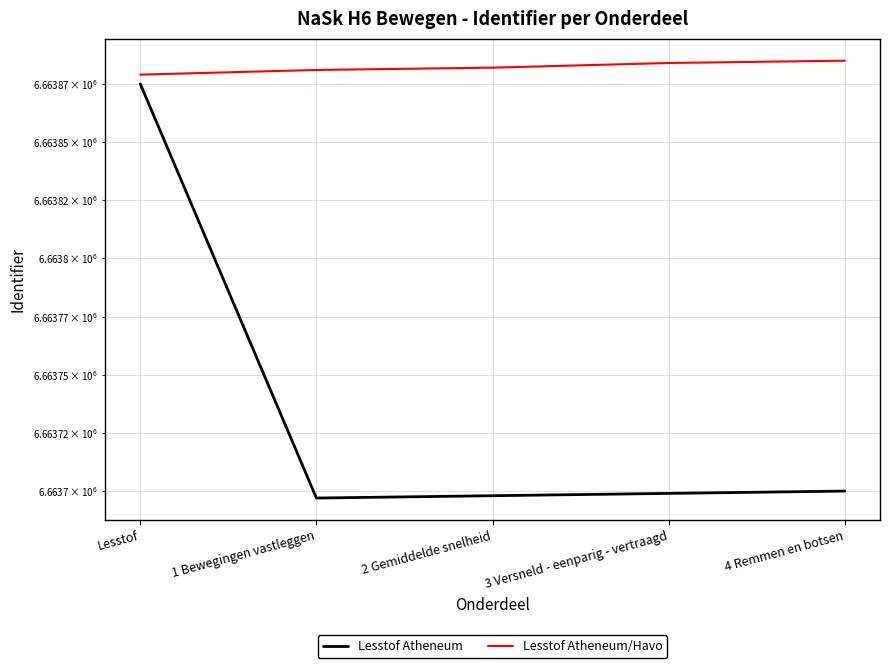

What is the total value across all series at 2 Gemiddelde snelheid?

13327580